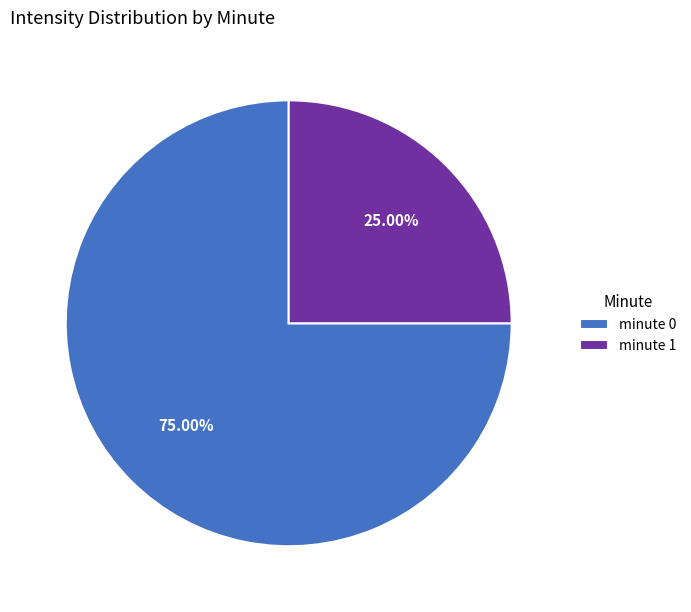

Is it true that minute 1 is 34% of the pie?

False